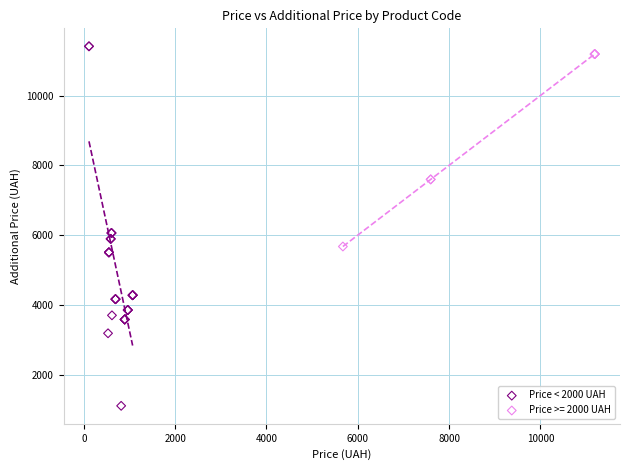

Which series has the widest spread of Y values?

Price < 2000 UAH